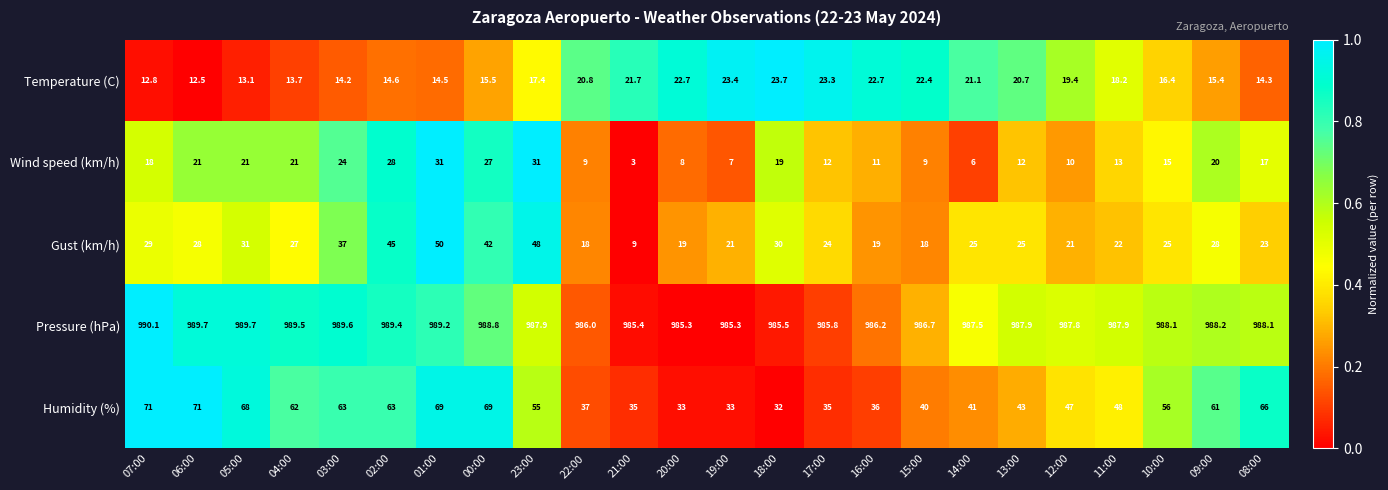

List the series in order of their peak value, highest first.

Pressure (hPa), Humidity (%), Gust (km/h), Wind speed (km/h), Temperature (C)